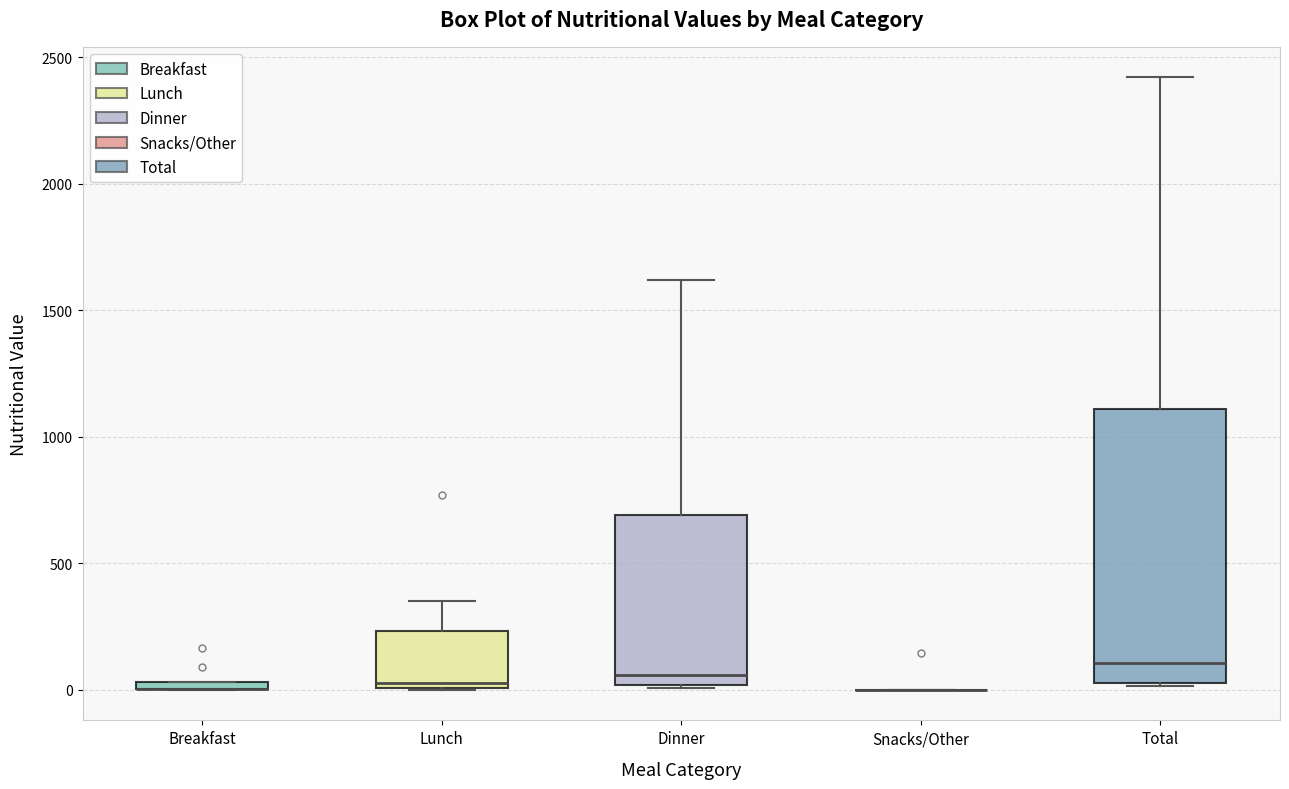

Where is the upper edge of the box for Lunch on the y-axis? The values are not printed on the chart, so give them approximately, as read against the axis.

250